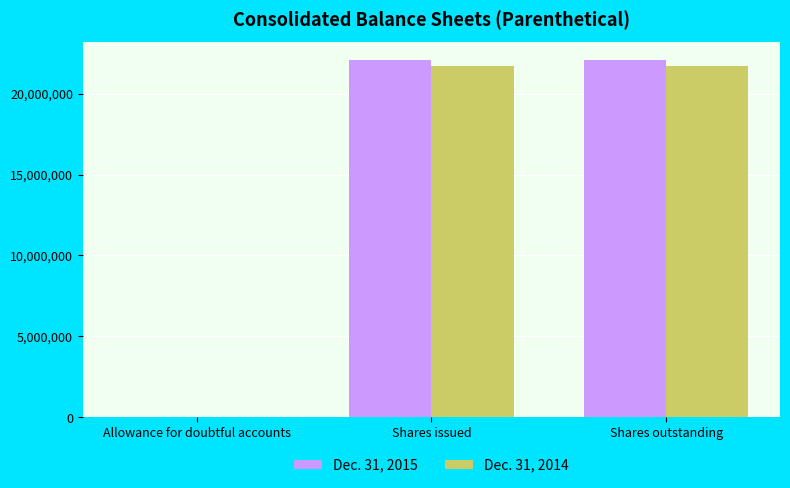

Reading left to right, what are all the values shown in this chart?

Dec. 31, 2015: Allowance for doubtful accounts=0	Shares issued=22063357	Shares outstanding=22063357
Dec. 31, 2014: Allowance for doubtful accounts=246	Shares issued=21689223	Shares outstanding=21689223